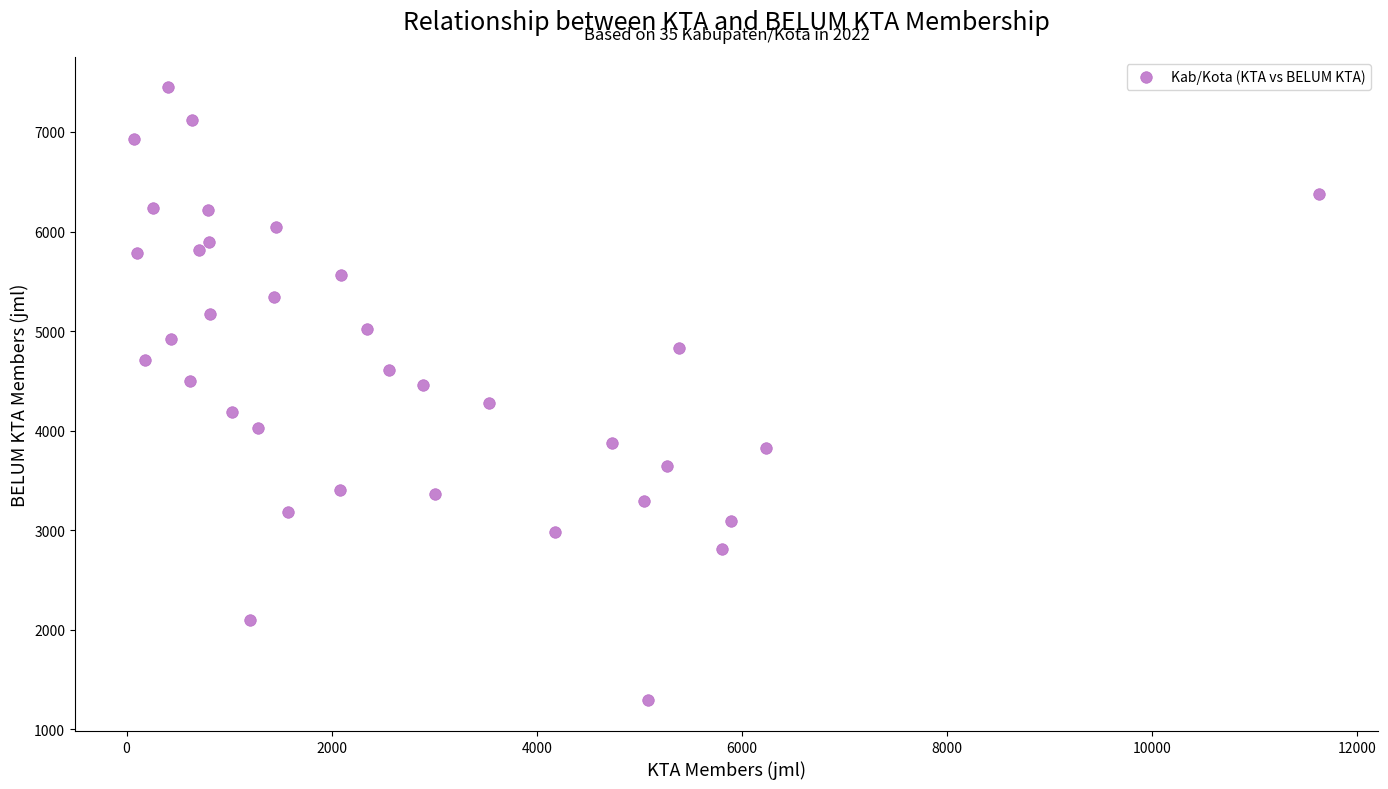

What is the range of Y values (max minus min)?

6156